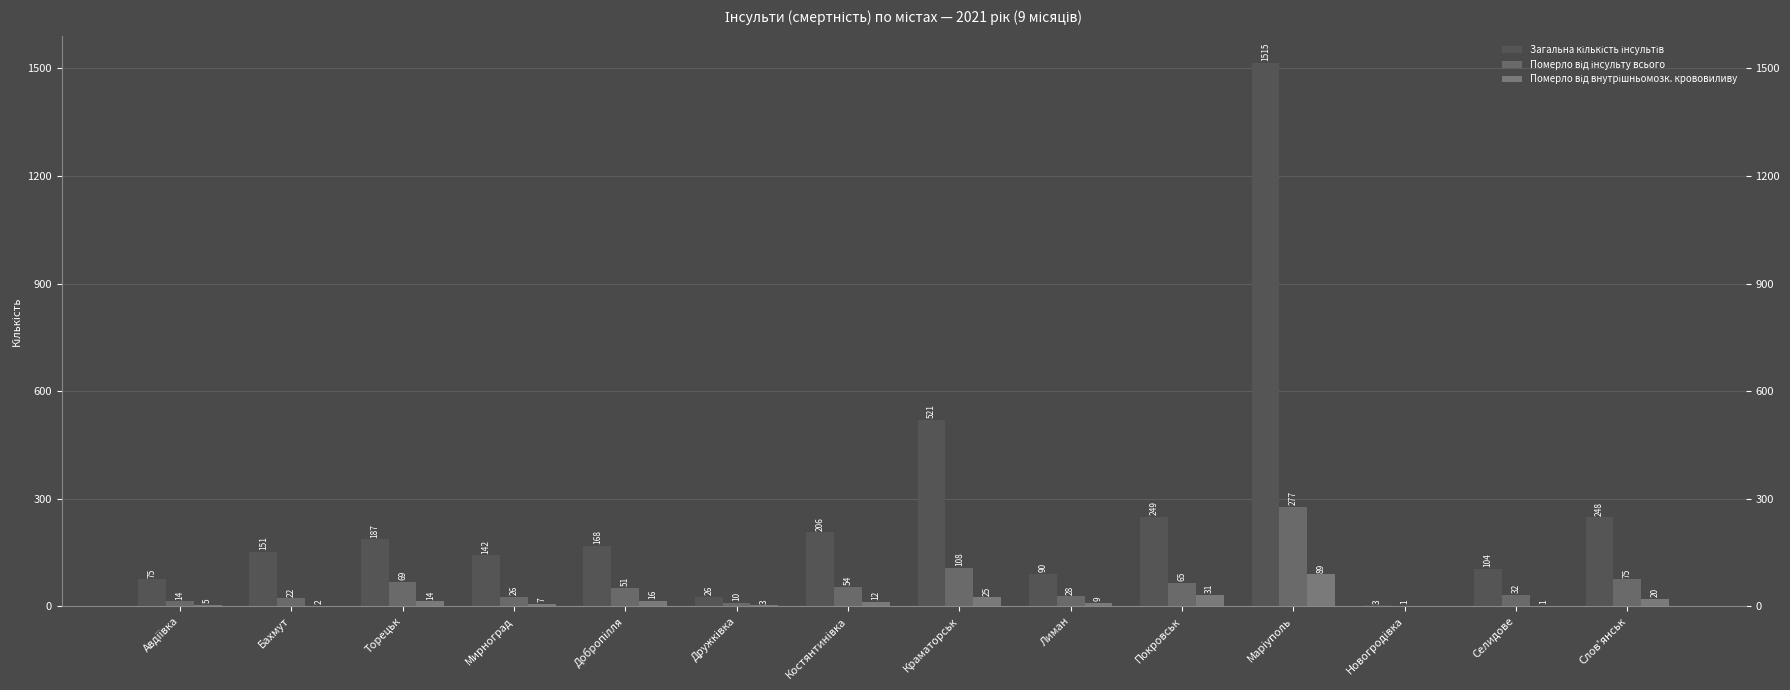

What is the average value of the Померло від внутрішньомозк. крововиливу series?

17